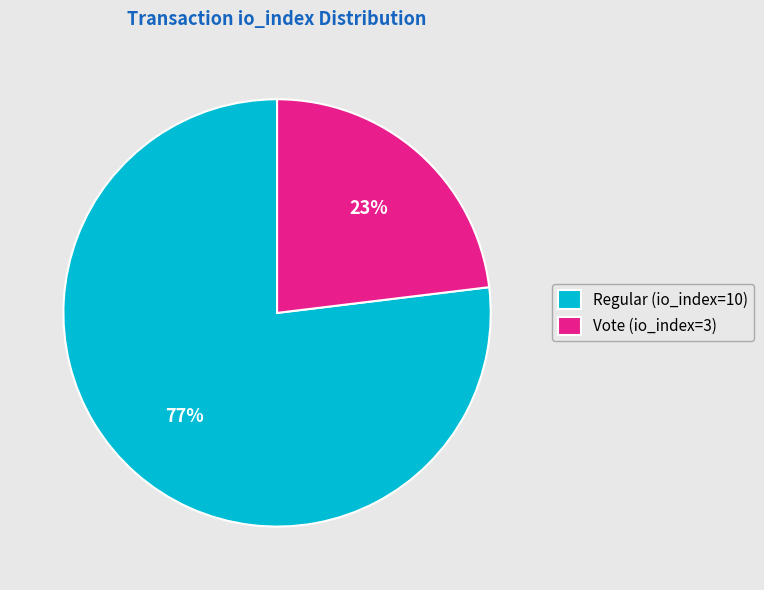

To the nearest percent, what is the difference between the largest and smallest slice percentages?

54%